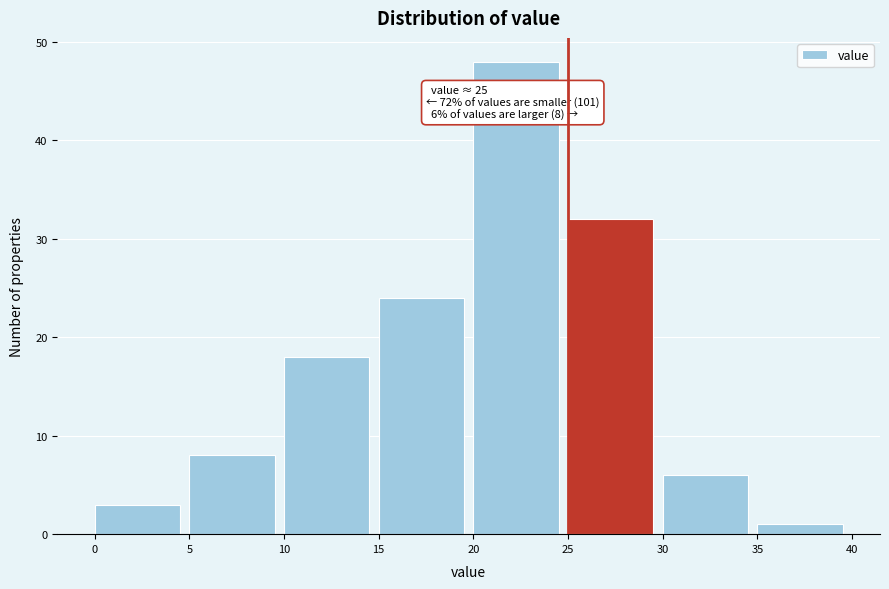

Over which range of the x-axis is the bar tallest?

20 to 25